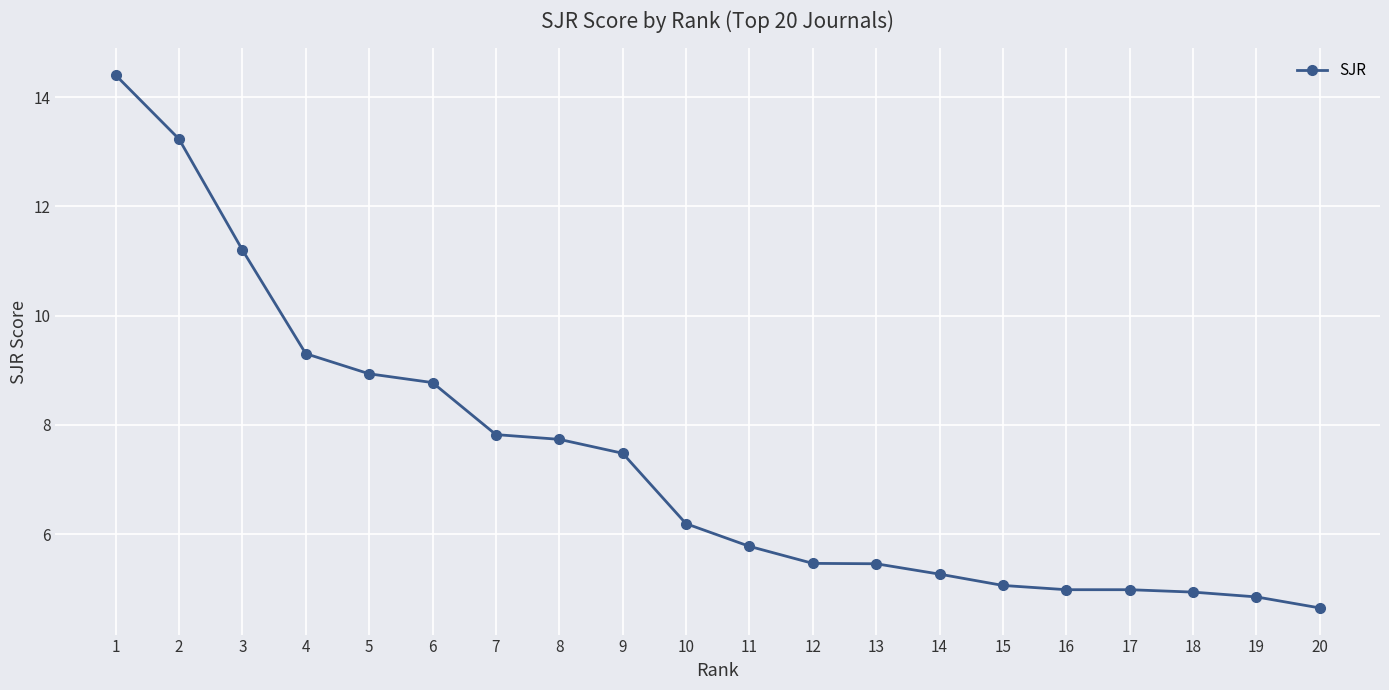

What is the smallest value displayed?

4.6